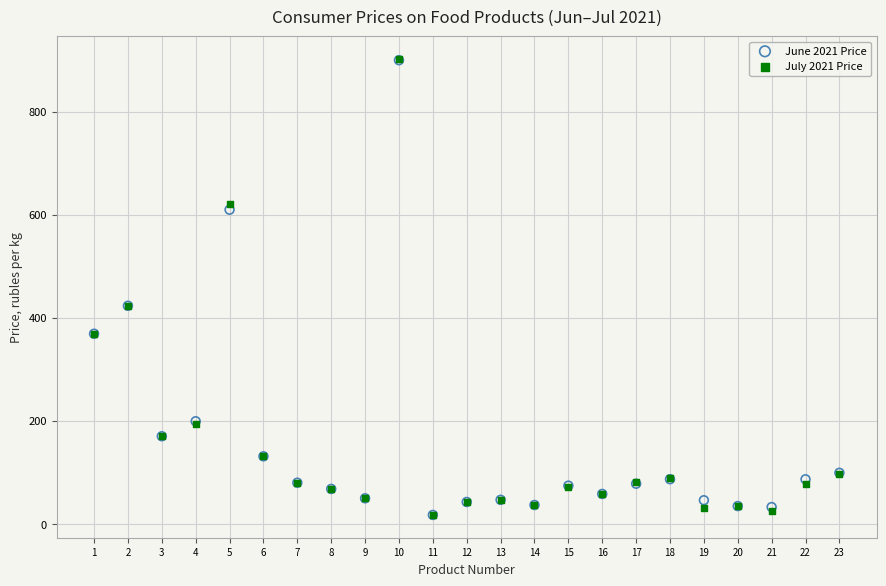

Which series has the widest spread of Y values?

July 2021 Price